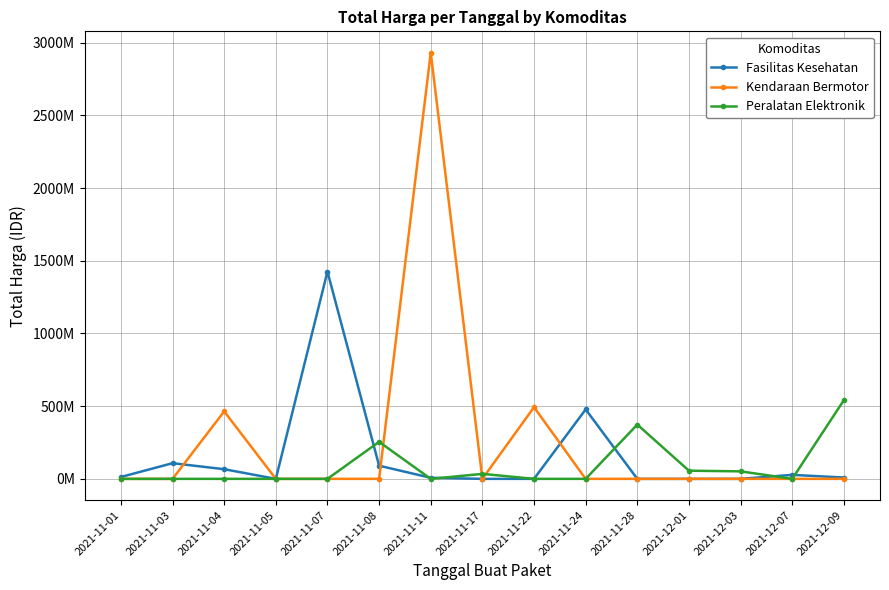

What are all the series names shown in the legend?

Fasilitas Kesehatan, Kendaraan Bermotor, Peralatan Elektronik